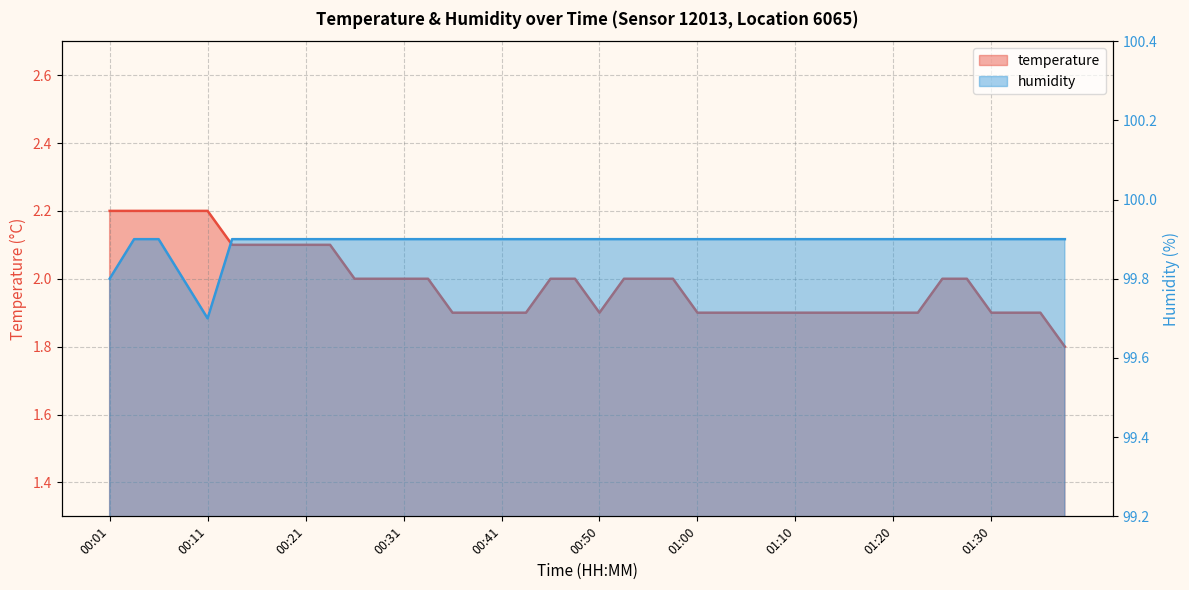

Count the number of categories in the chart.

40